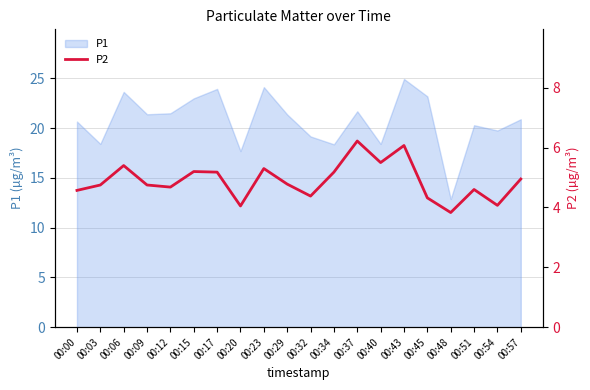

Is it true that the value at 00:40 is 5.5?

True